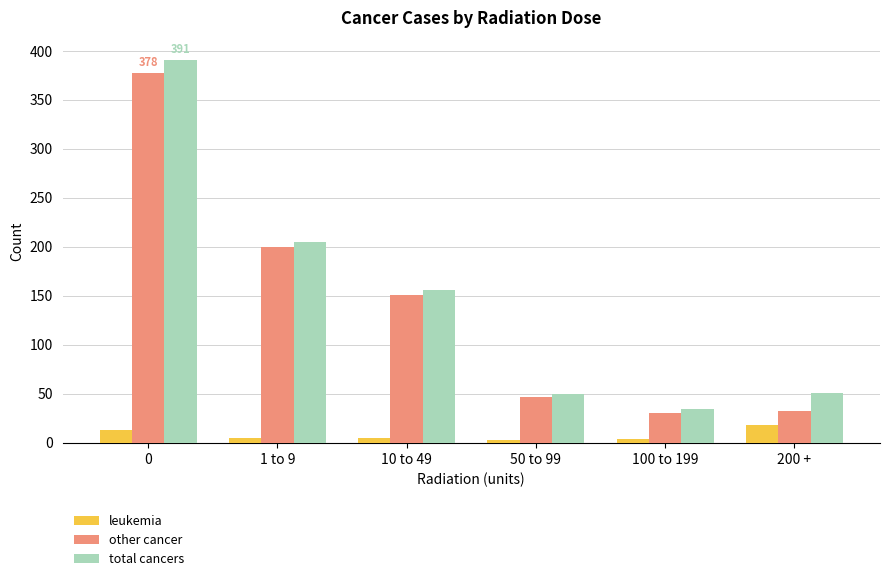

What is the highest value of the other cancer series?

378